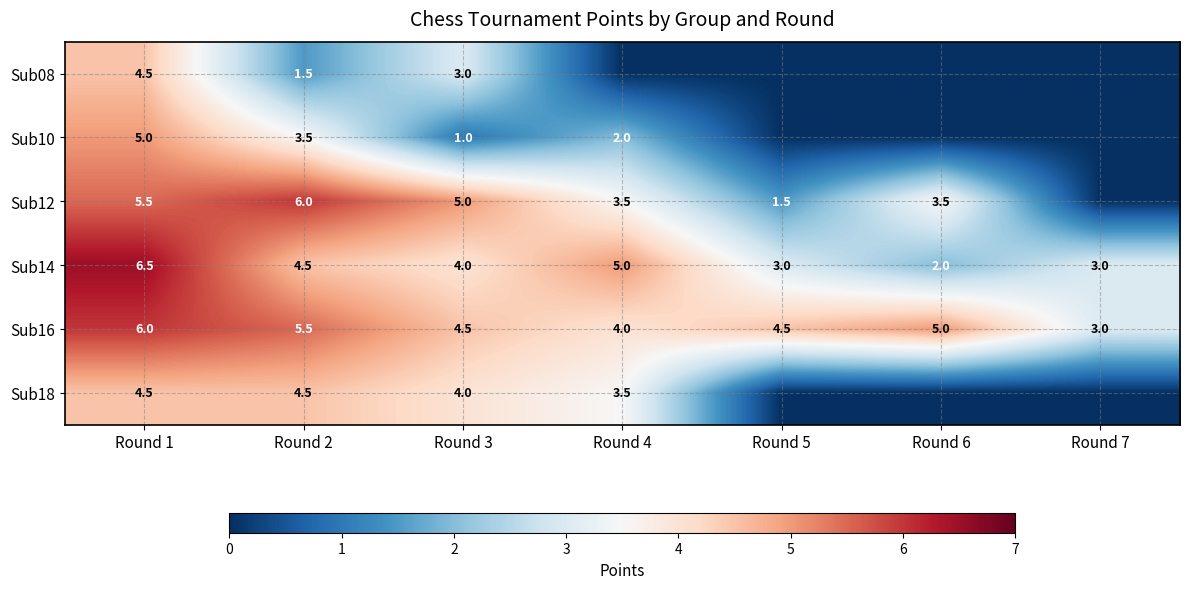

Is it true that Sub18 equals 7.0 at Round 2?

False